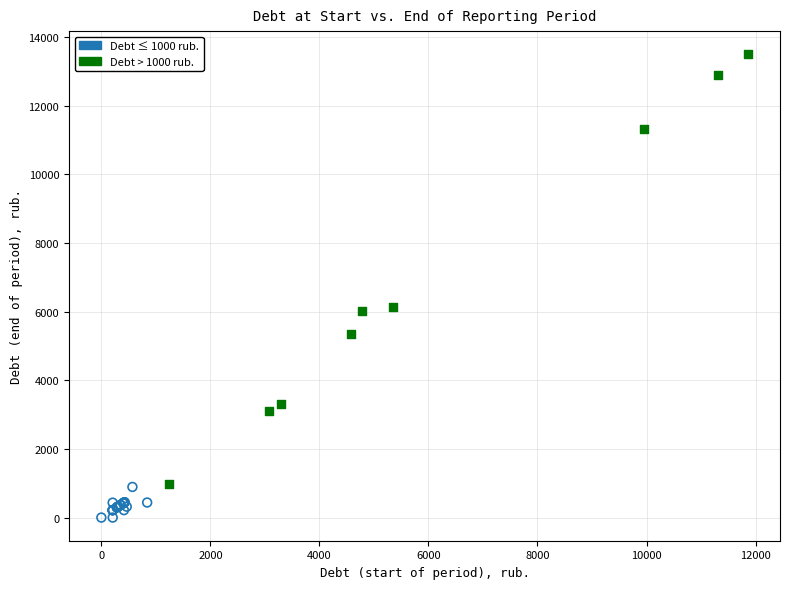

Which series reaches the minimum Y coordinate?

Debt ≤ 1000 rub.